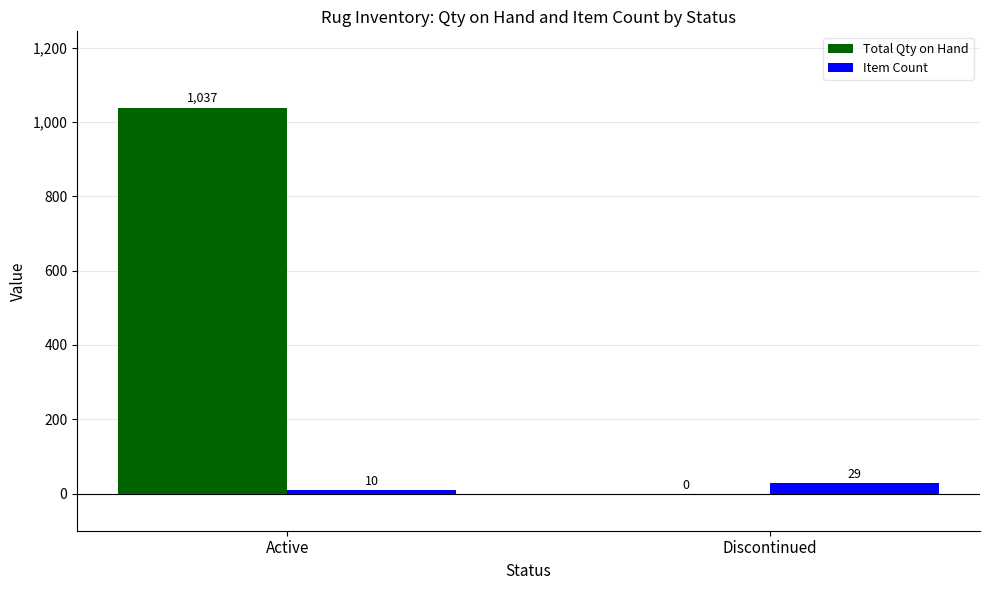

What is the difference between the Total Qty on Hand values at Discontinued and Active?

1037